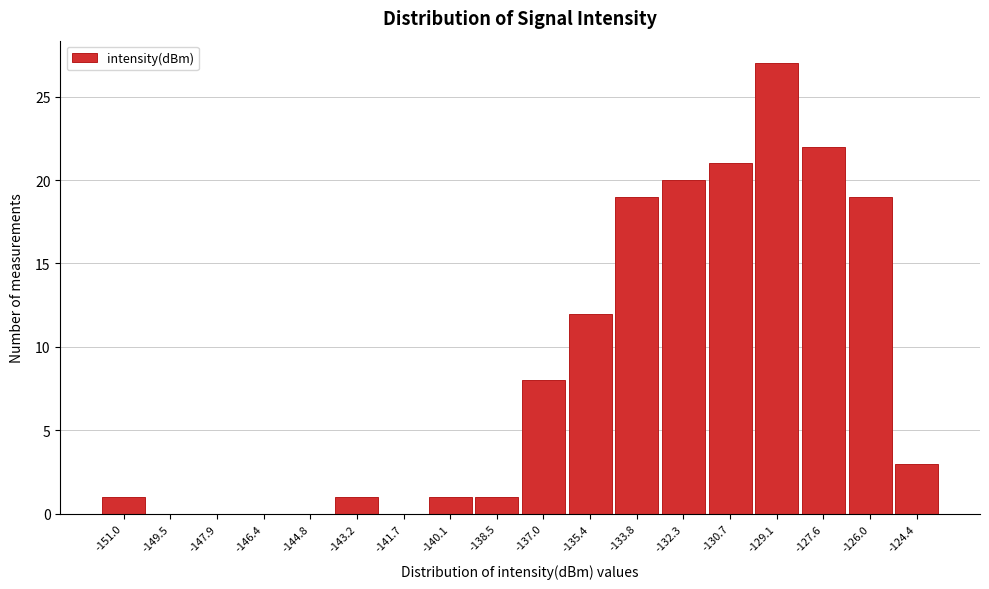

Reading left to right, transcribe all the data shown in this chart.

-151.0=1	-149.5=0	-147.9=0	-146.4=0	-144.8=0	-143.2=1	-141.7=0	-140.1=1	-138.5=1	-137.0=8	-135.4=12	-133.8=19	-132.3=20	-130.7=21	-129.1=27	-127.6=22	-126.0=19	-124.4=3